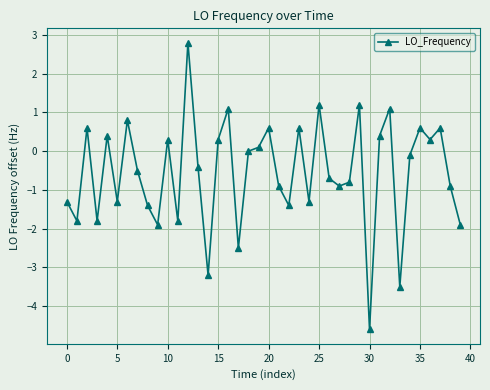

True or false: the data has more than 0 interior local peaks.

True